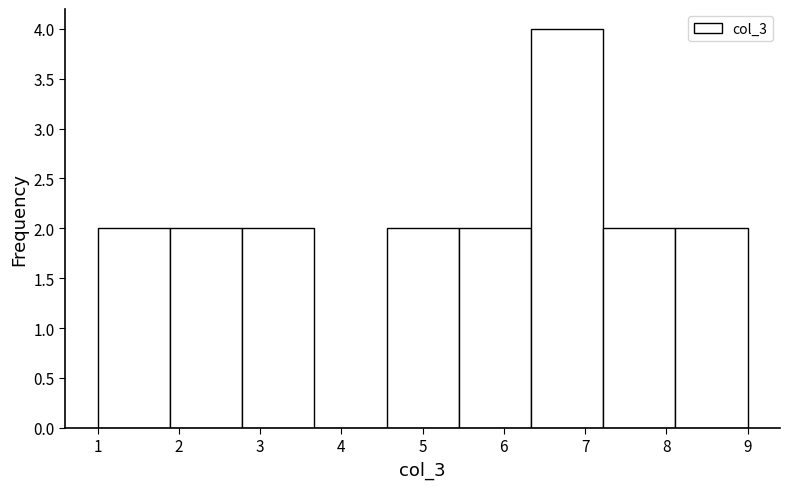

Which range on the x-axis has the tallest bar?

6.3 to 7.2